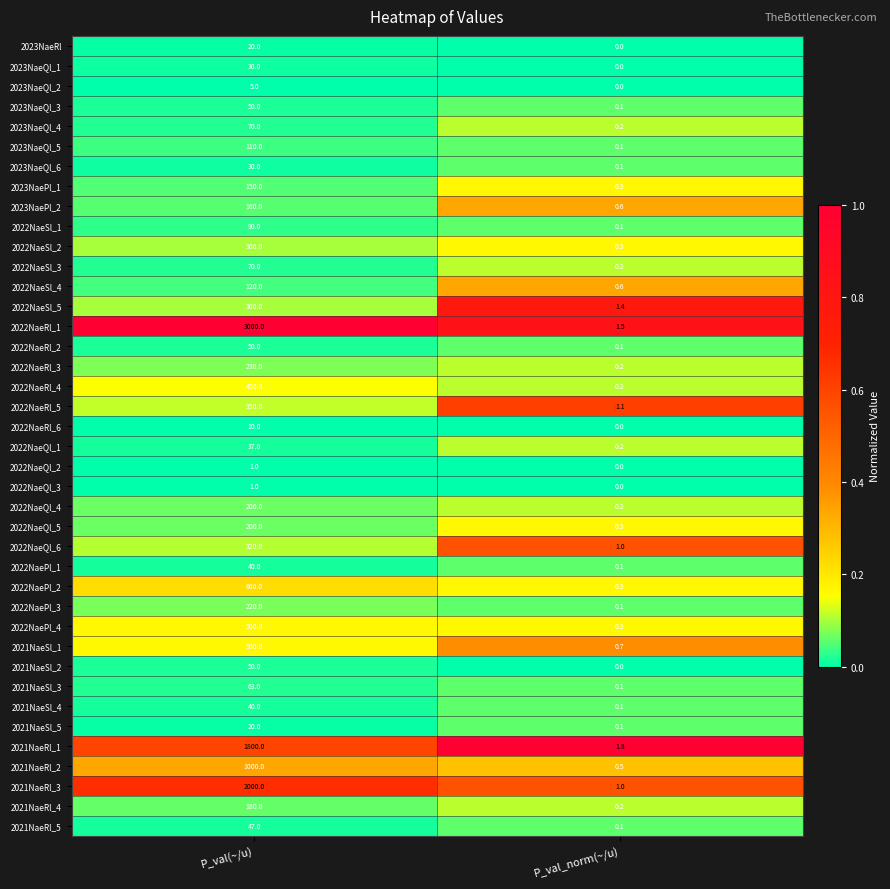

What is the spread (max minus min) of values at P_val(~/u)?

2999.0